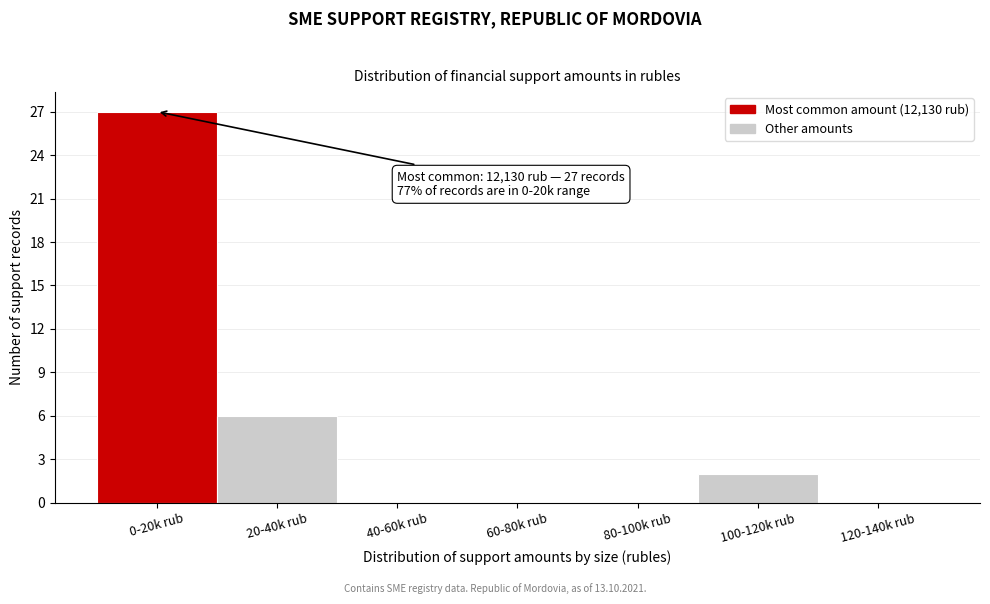

Reading left to right, what are all the values shown in this chart?

0-20k rub=27	20-40k rub=6	40-60k rub=0	60-80k rub=0	80-100k rub=0	100-120k rub=2	120-140k rub=0